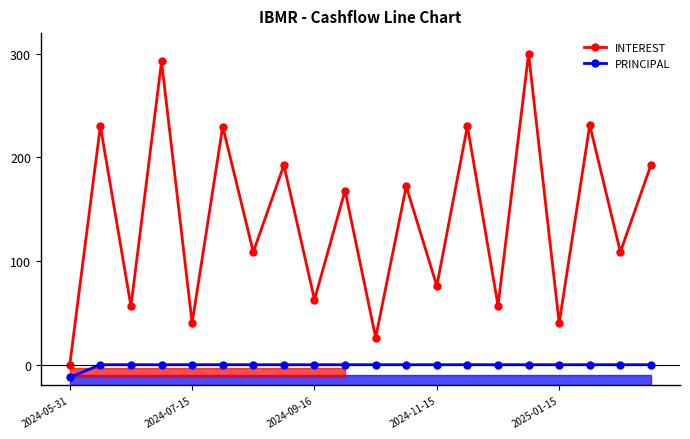

What is the difference between the highest and lowest values at 7?

192.7